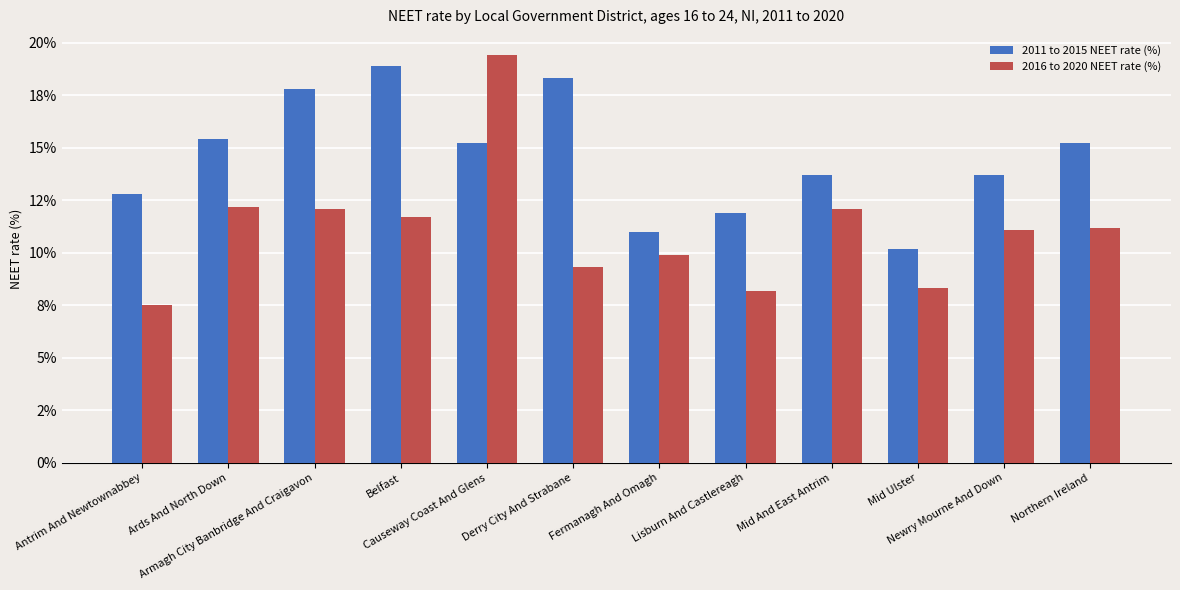

What are all the series names shown in the legend?

2011 to 2015 NEET rate (%), 2016 to 2020 NEET rate (%)